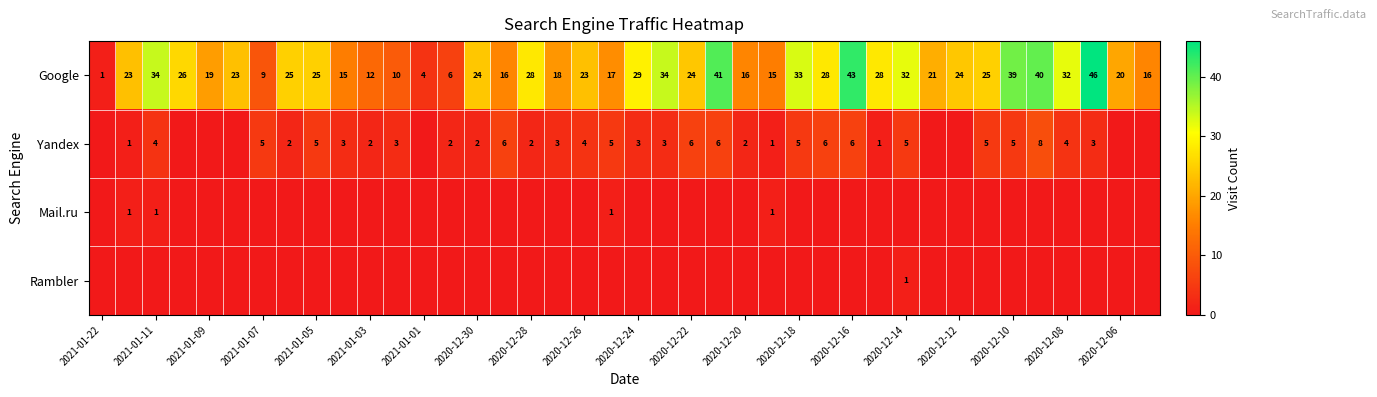

What is the sum of all Google values?

944